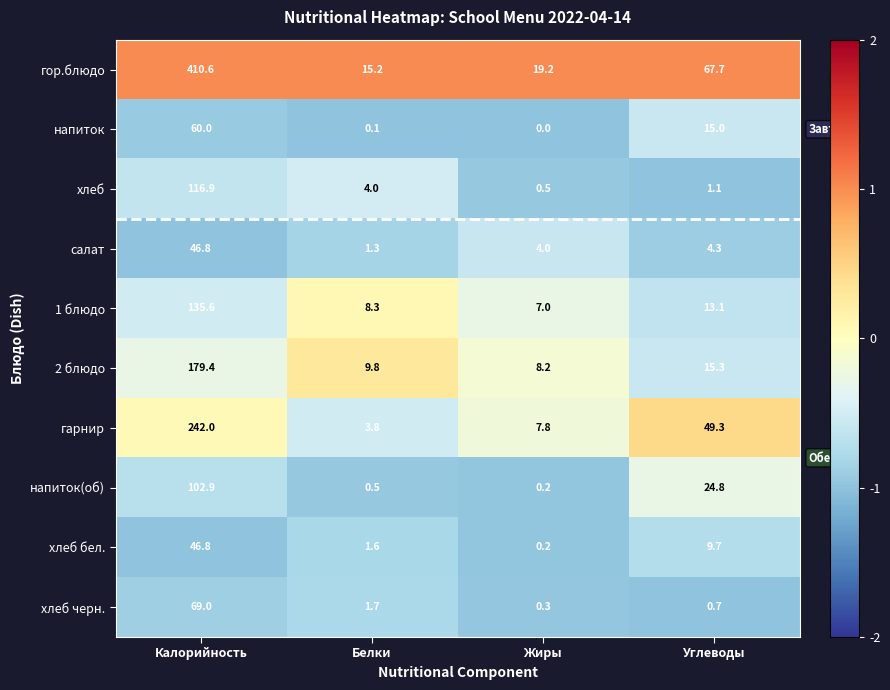

How many data points in 1 блюдо are above 13?

2